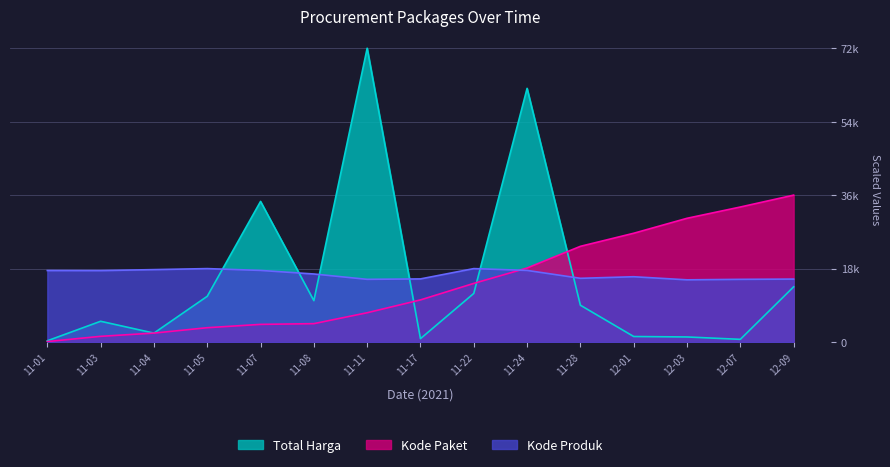

Where is Kode Paket nearest to the value 18059?

11-24